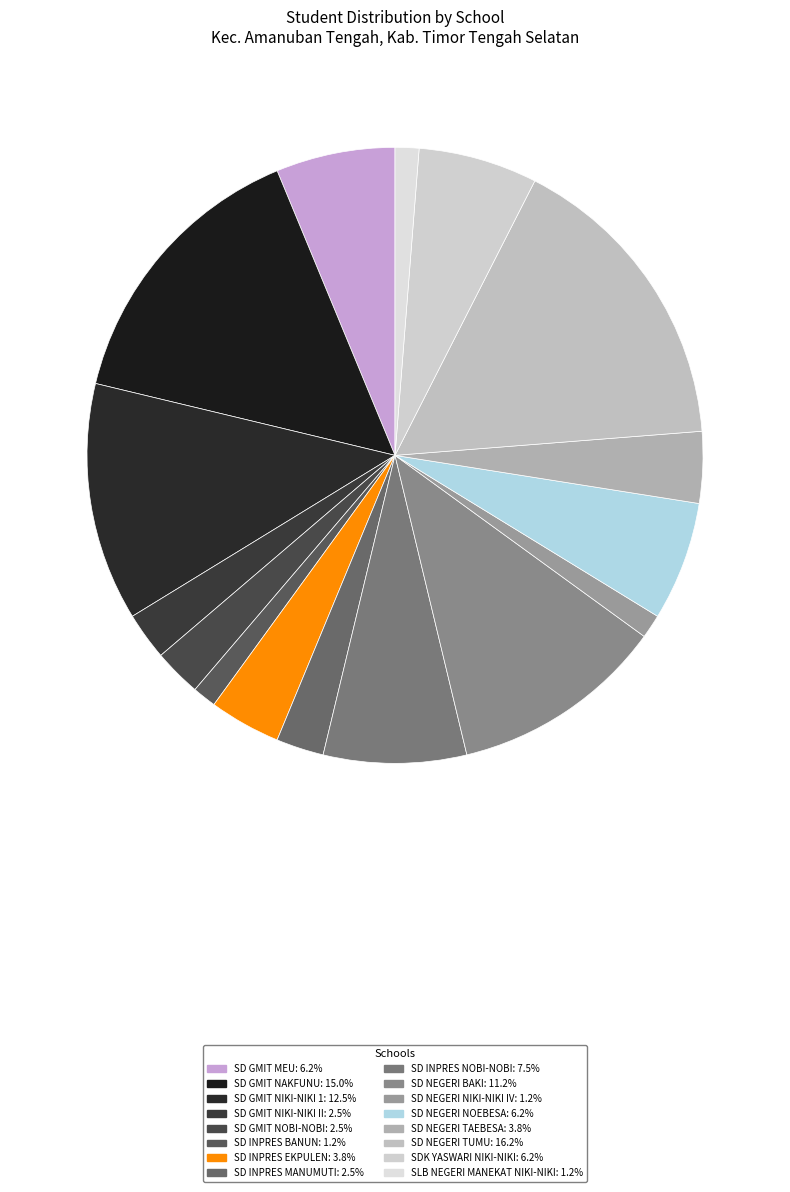

Approximately how many times larger is the value at SD INPRES NOBI-NOBI compared to SD NEGERI NOEBESA?

1.2